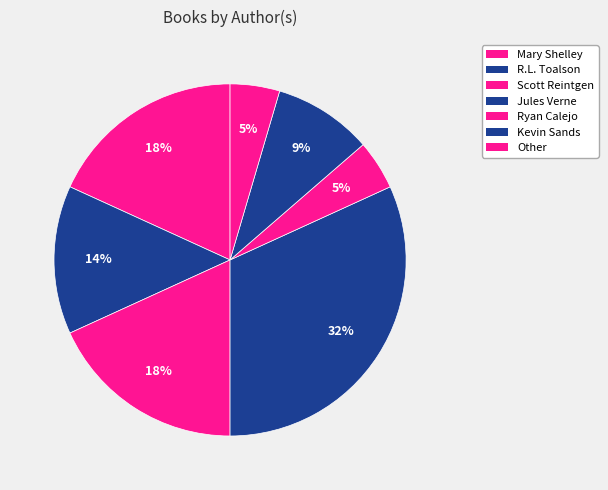

To the nearest percent, what is the difference between the largest and smallest slice percentages?

27%